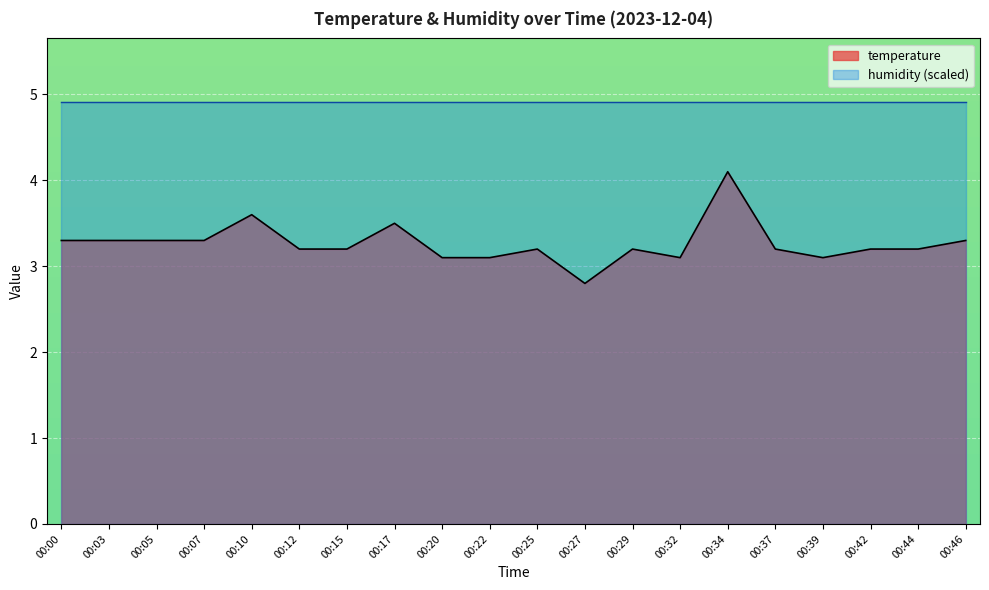

Reading right to left, transcribe all the data shown in this chart.

3.3	3.2	3.2	3.1	3.2	4.1	3.1	3.2	2.8	3.2	3.1	3.1	3.5	3.2	3.2	3.6	3.3	3.3	3.3	3.3